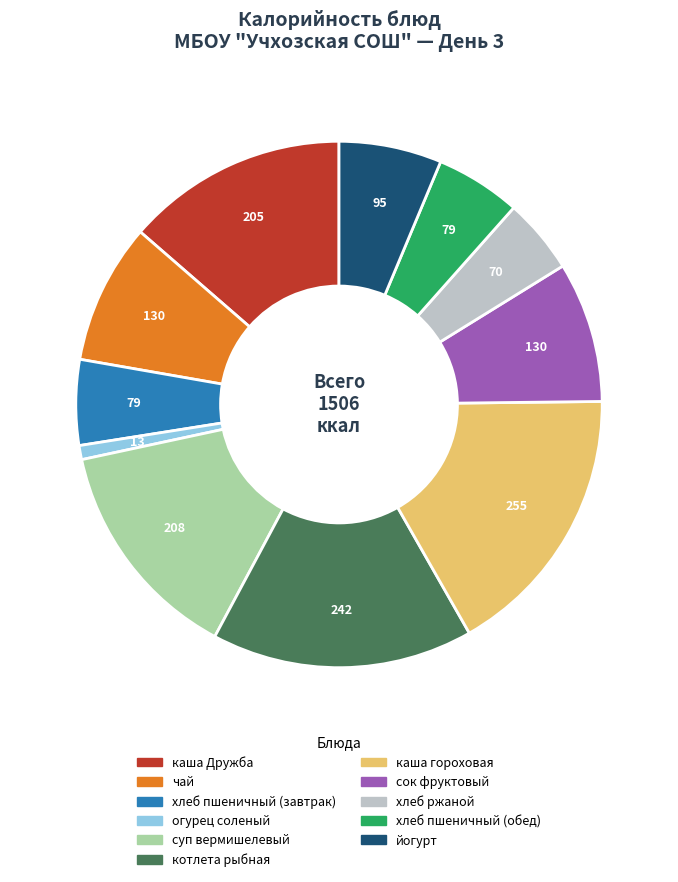

Is the sum of сок фруктовый and хлеб пшеничный (обед) greater than half?

No